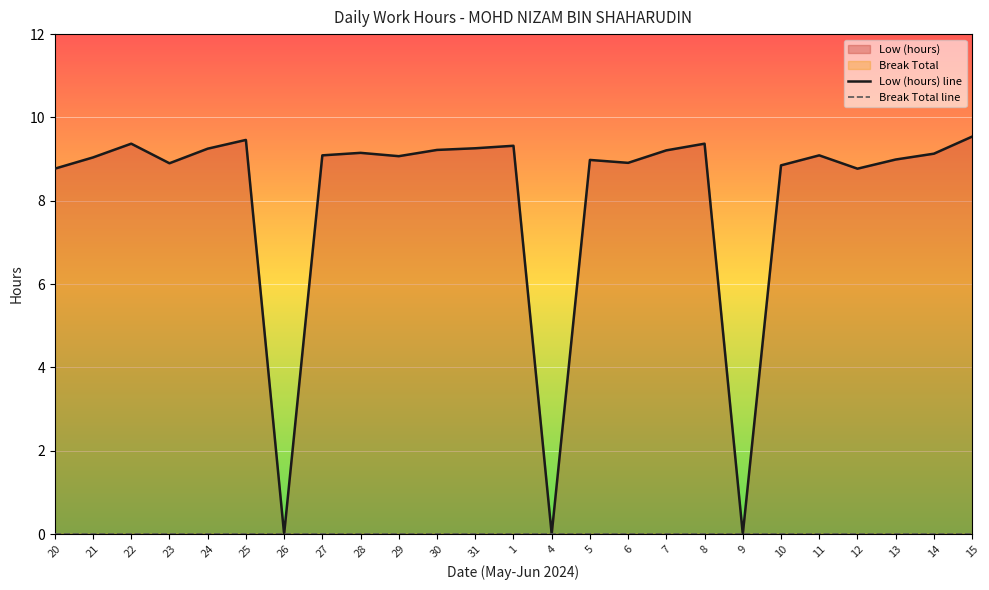

At how many categories does at least one series exceed 6?

22